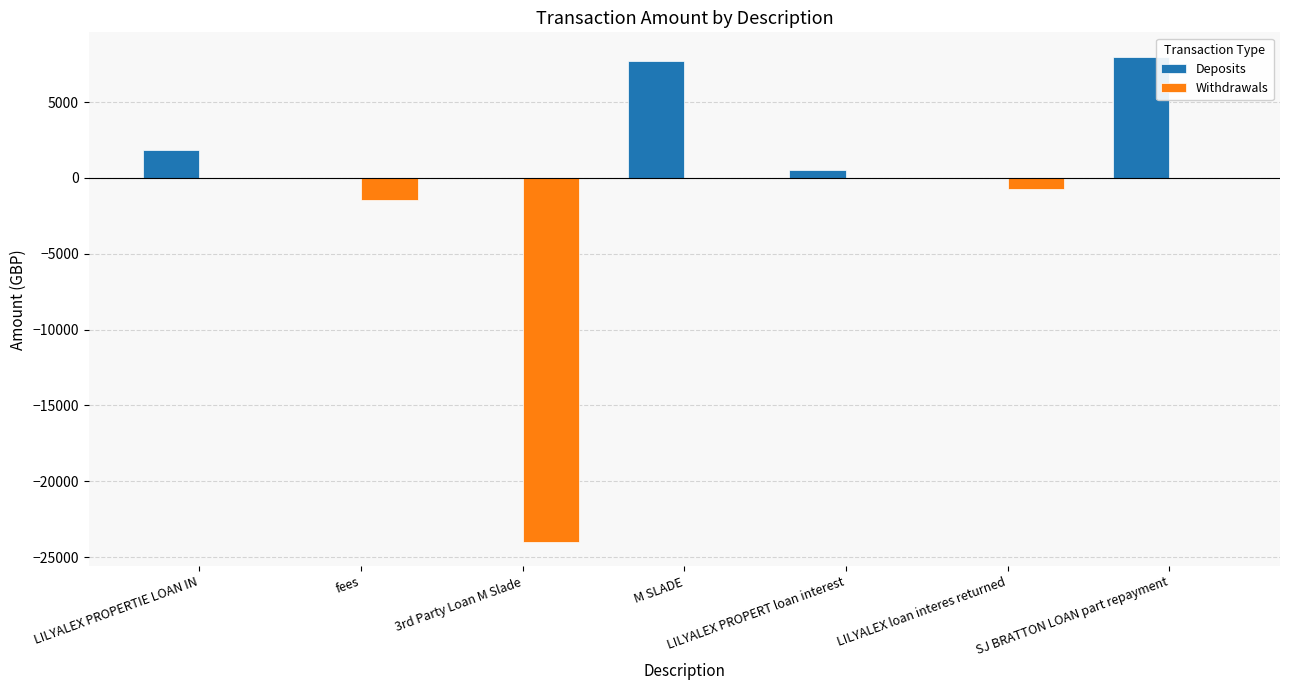

What is the total value across all series at LILYALEX PROPERTIE LOAN IN?

1833.4